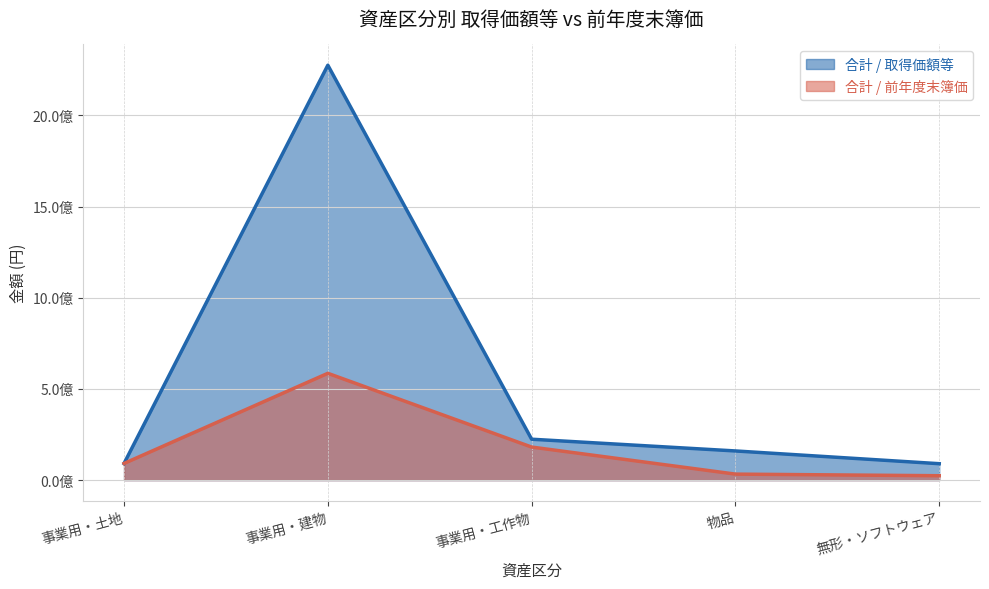

The value of 合計 / 前年度末簿価 at 事業用・土地 is 149544895. True or false?

False